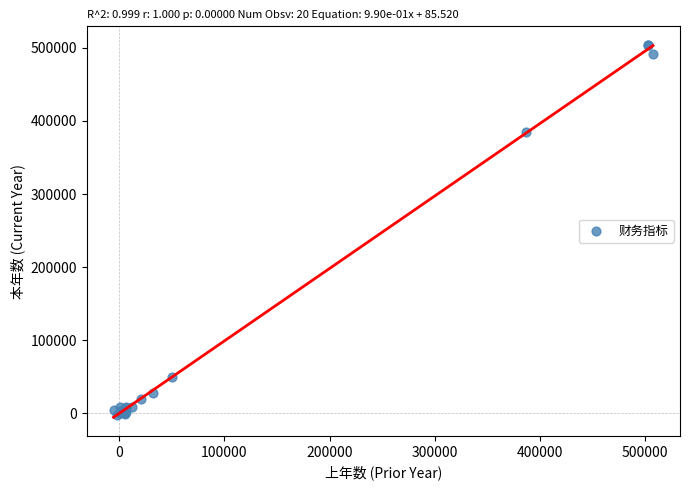

What Y value in the scatter plot is closest to 250543?

385314.3